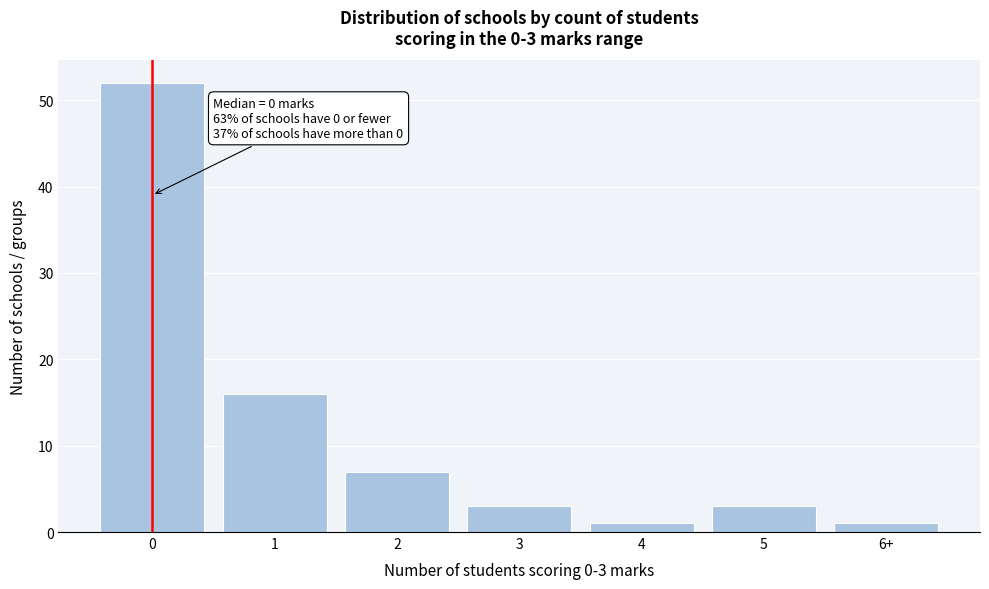

Reading left to right, extract all data points from this chart.

52	16	7	3	1	3	1